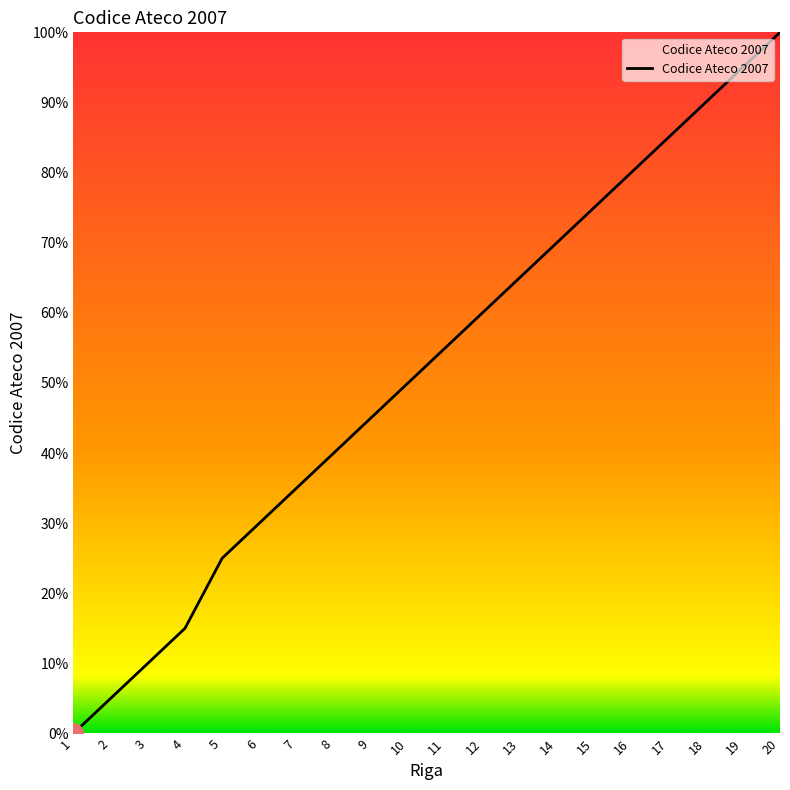

What is the greatest value displayed?

100.0